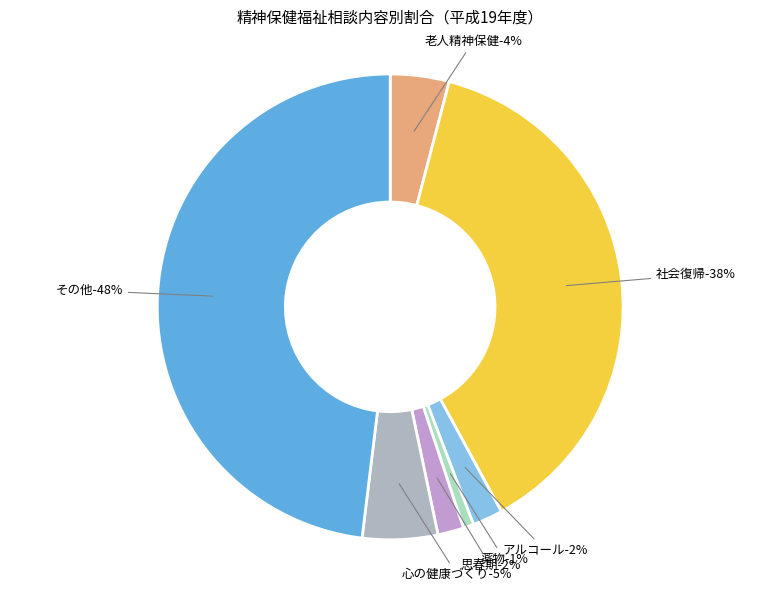

Is there any slice that represents more than half of the pie?

No